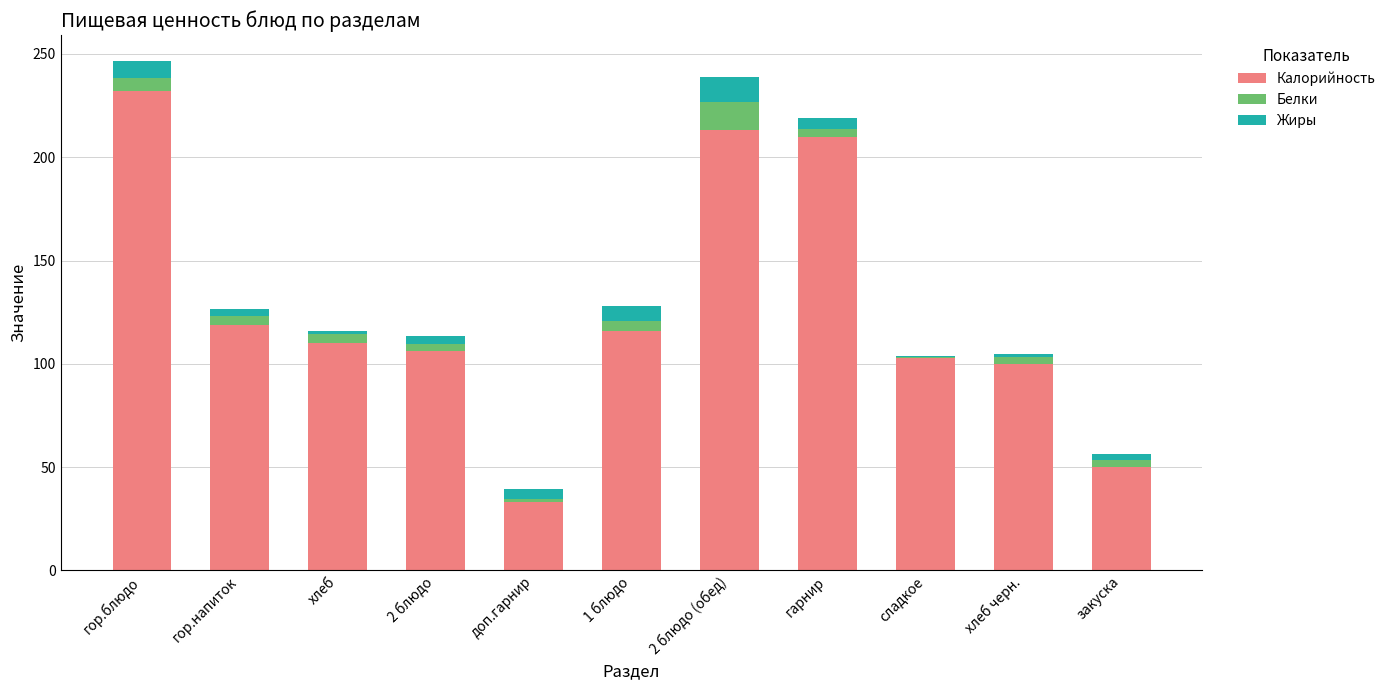

Is it true that Жиры equals 12.2 at 2 блюдо (обед)?

True